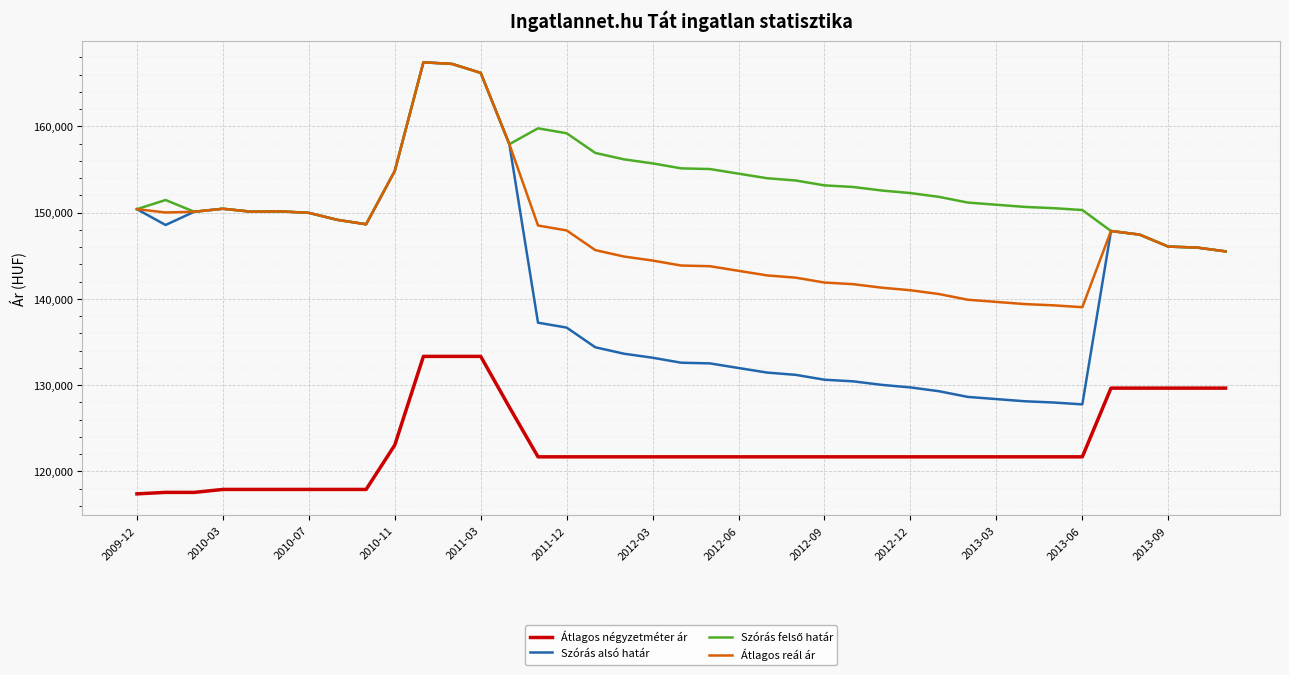

What is the minimum value shown in the chart?

117398